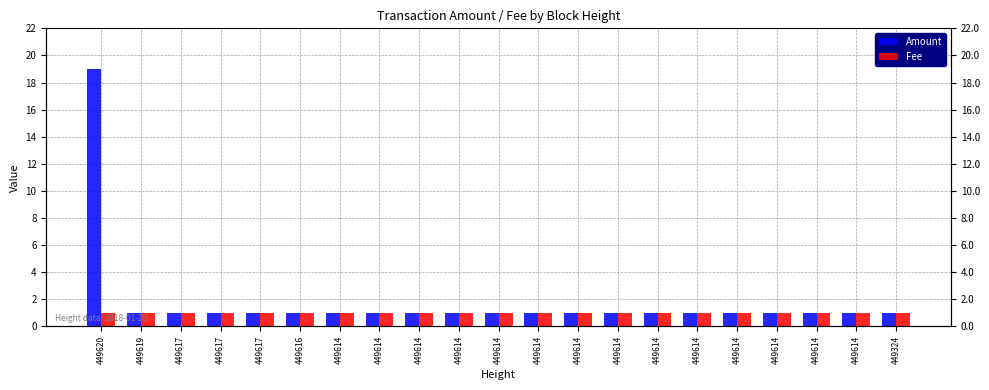

What is the difference between the maximum and minimum values in the Amount series?

18